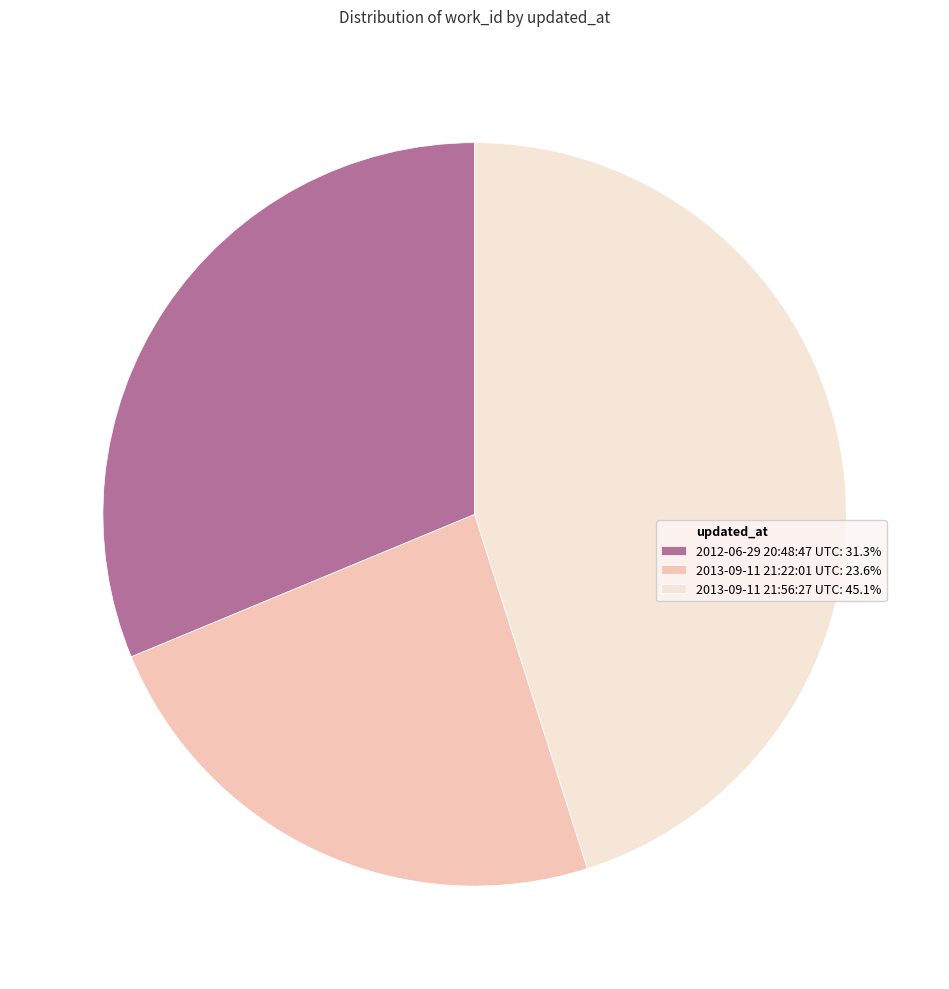

Does any single category account for the majority?

No